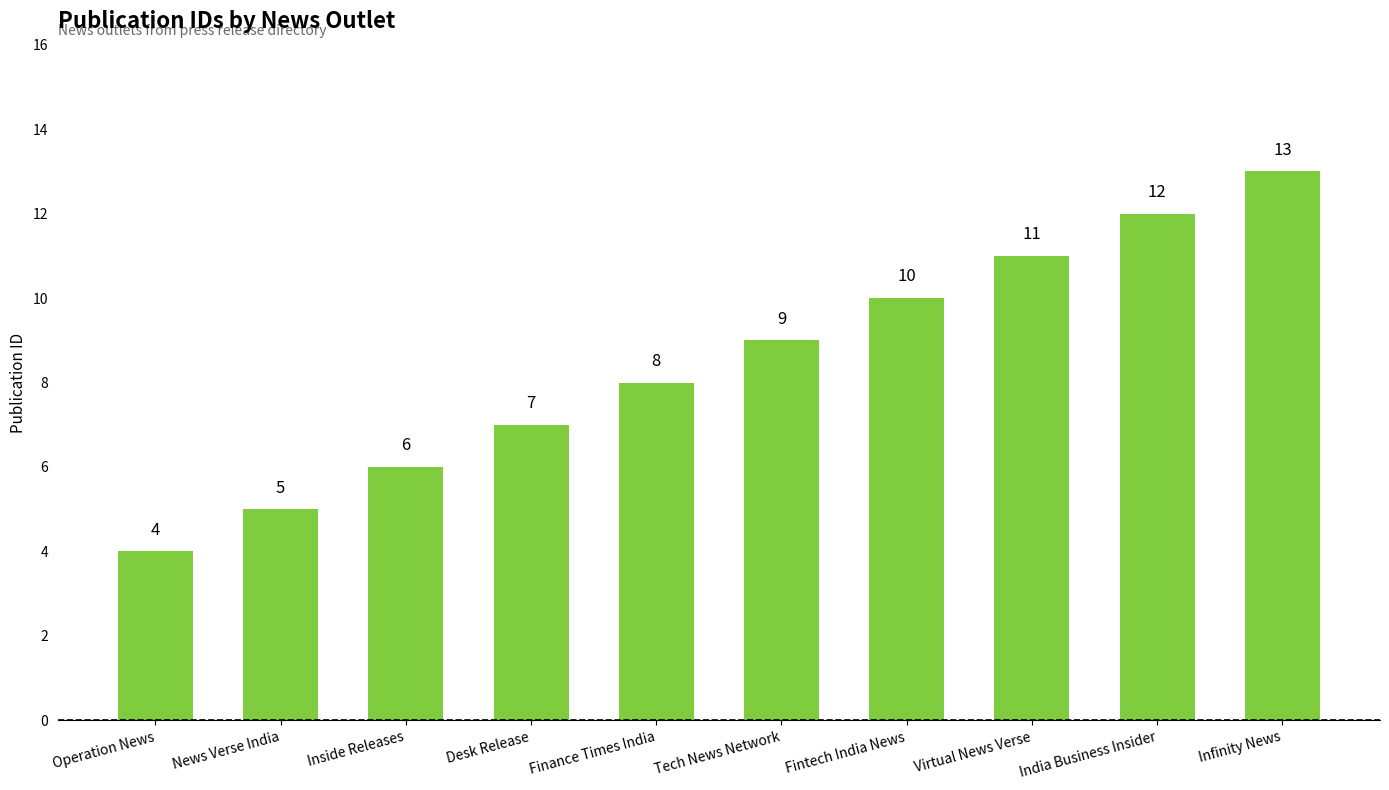

What is the difference between the second highest and second lowest values?

7